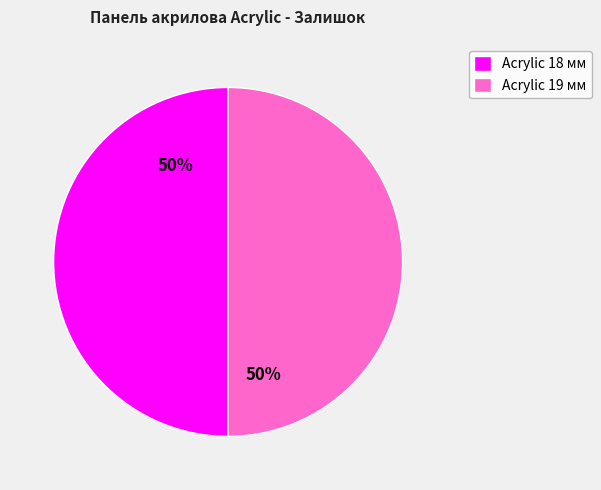

Approximately how many times larger is the value at Acrylic 18 мм compared to Acrylic 19 мм?

1.0